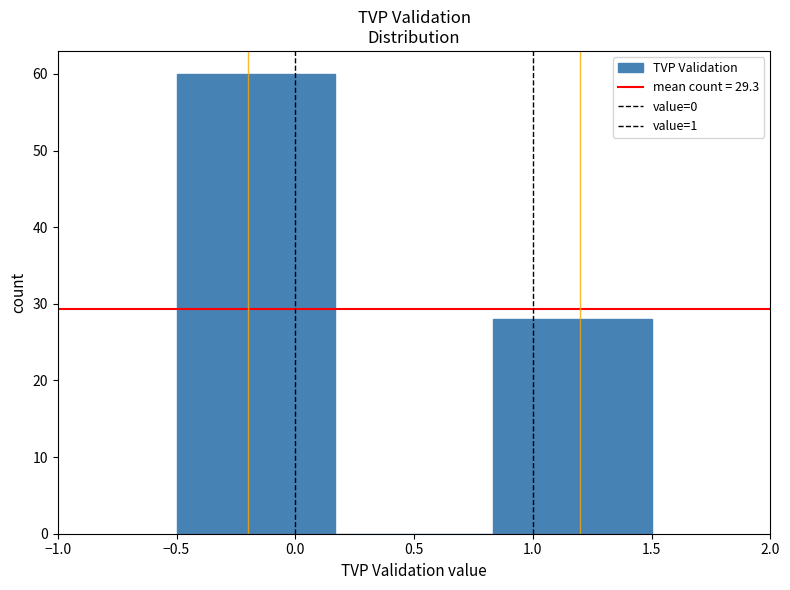

Over which range of the x-axis is the bar tallest?

-0.50 to 0.15